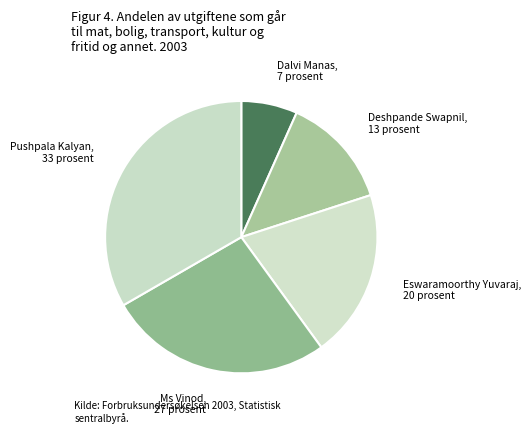

Between Ms Vinod and Dalvi Manas, which is larger?

Ms Vinod